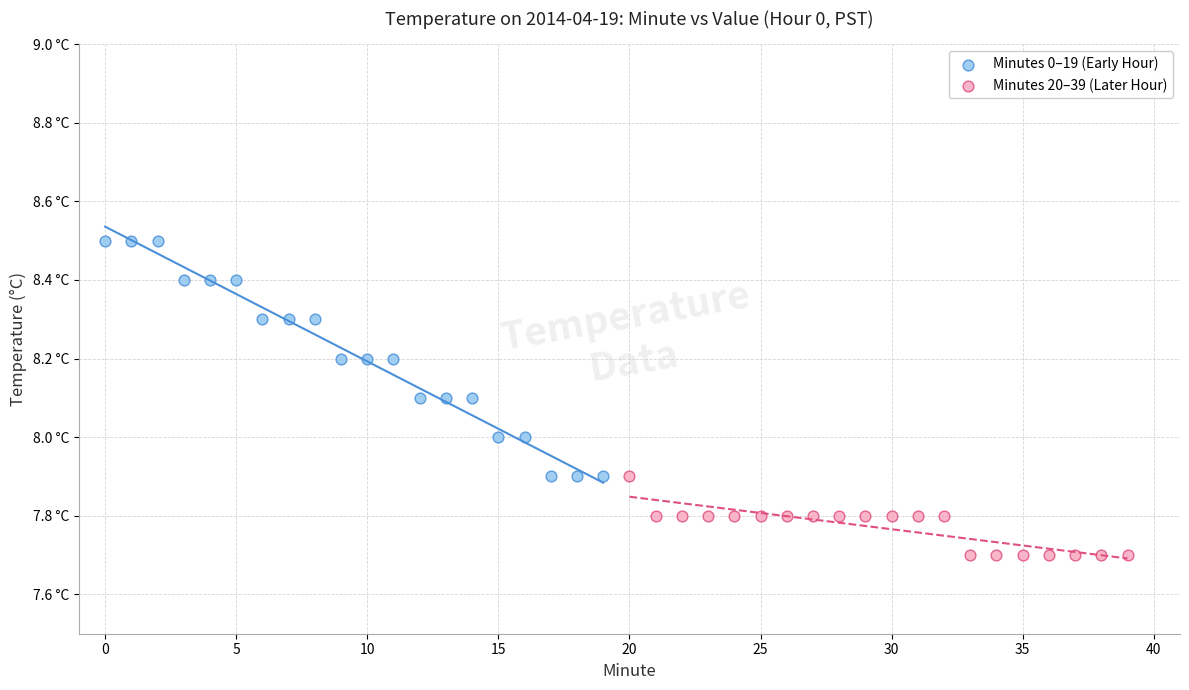

What are all the series names shown in the legend?

Minutes 0–19 (Early Hour), Minutes 20–39 (Later Hour)